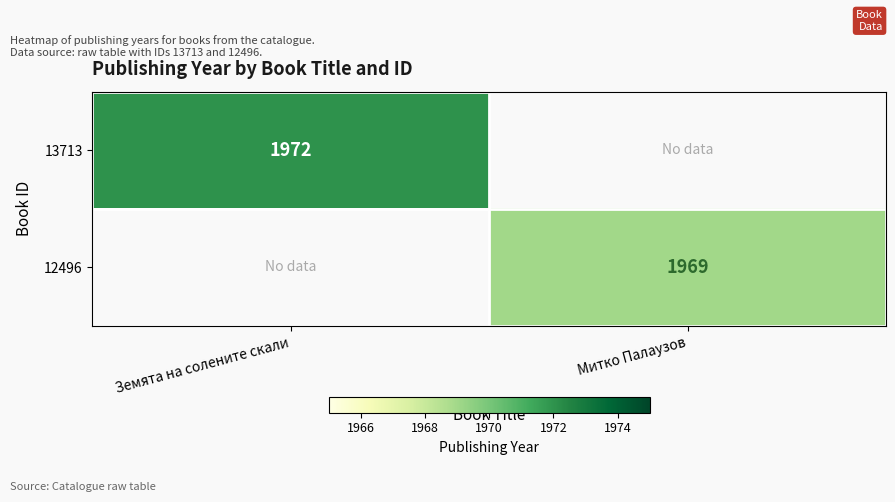

Which has a higher value, Митко Палаузов or Земята на солените скали?

Земята на солените скали